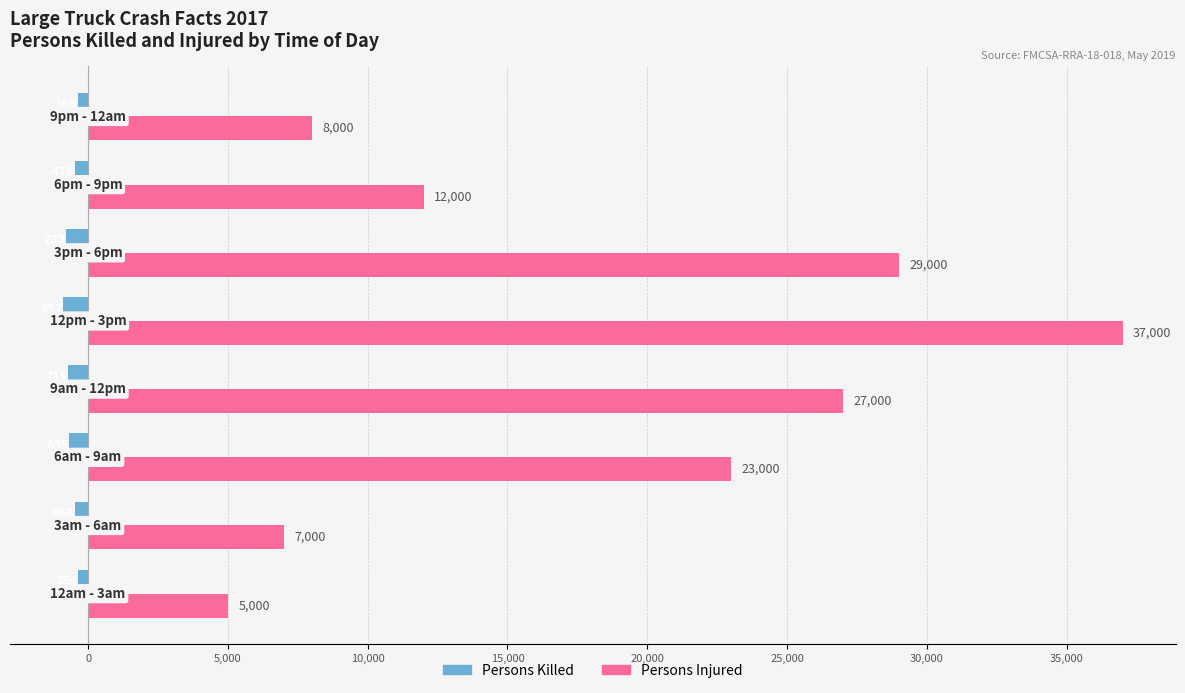

List the series in order of their peak value, highest first.

Persons Injured, Persons Killed